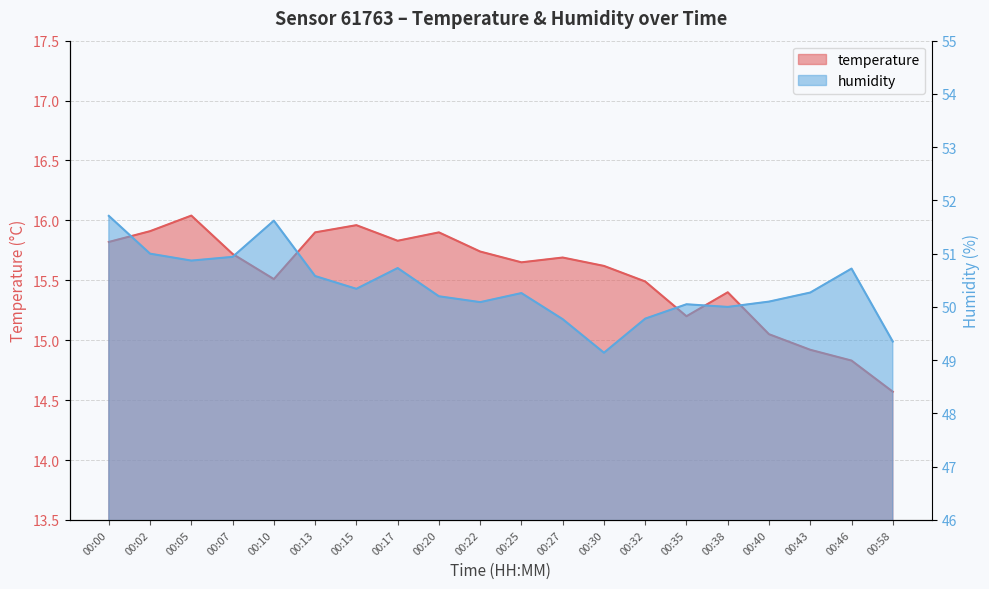

What is the value of the temperature point at the 15th from the left?

15.2